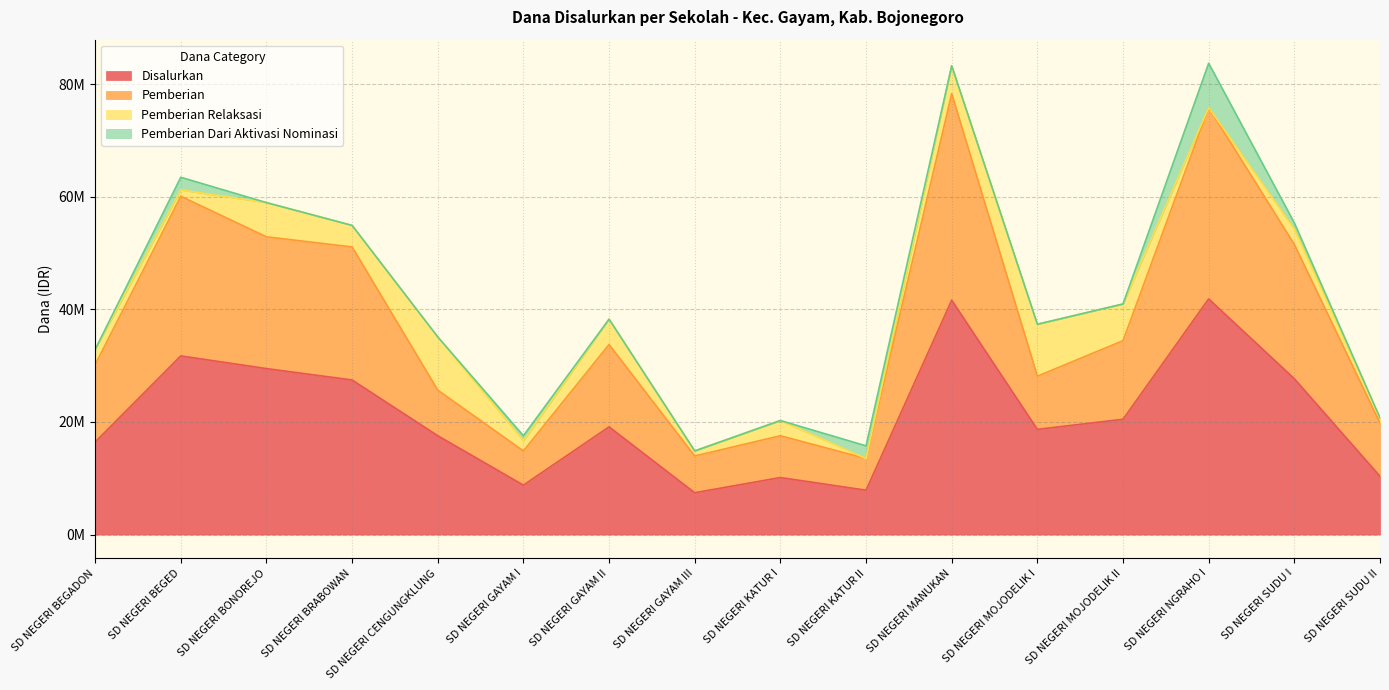

The value of Pemberian Relaksasi at SD NEGERI KATUR II is 0. True or false?

True